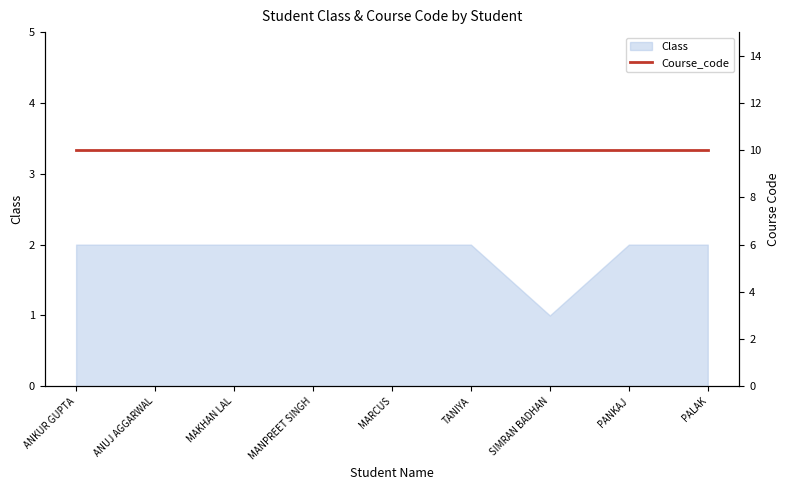

Is it true that the value at ANKUR GUPTA is 1?

False